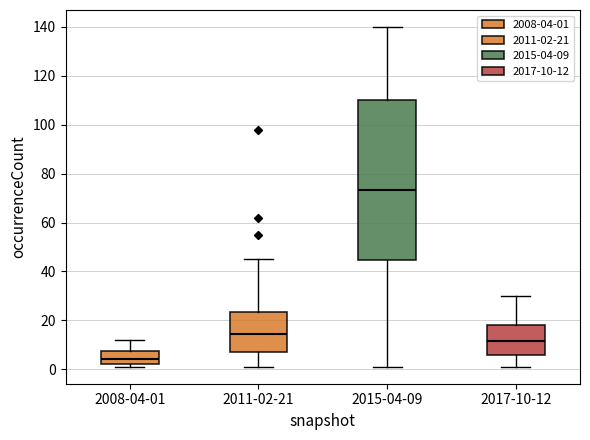

Which box has the highest median line?

2015-04-09